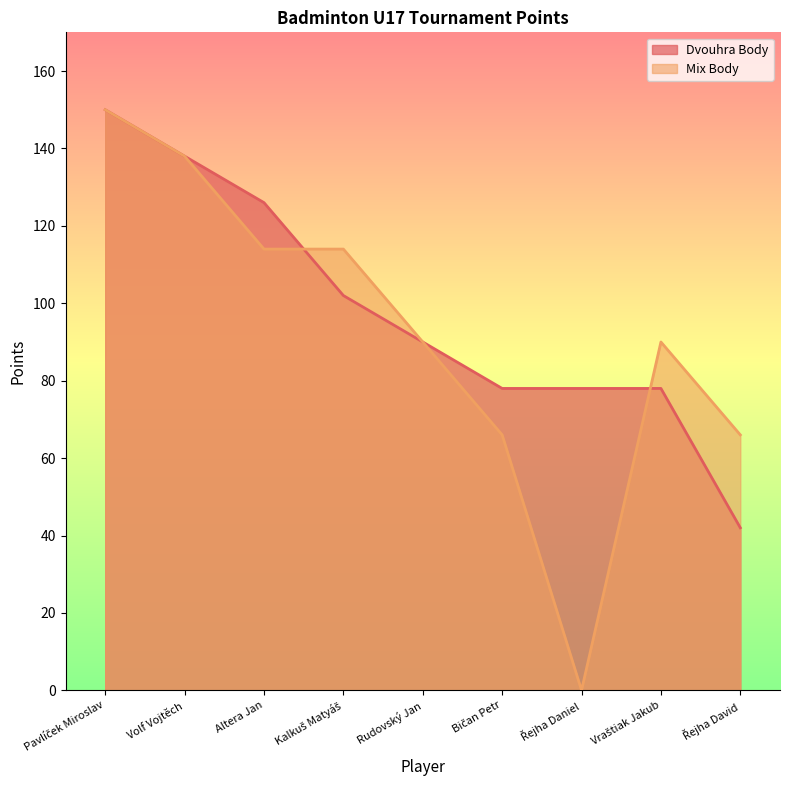

What is the value of the Mix Body point at the 5th from the left?

90